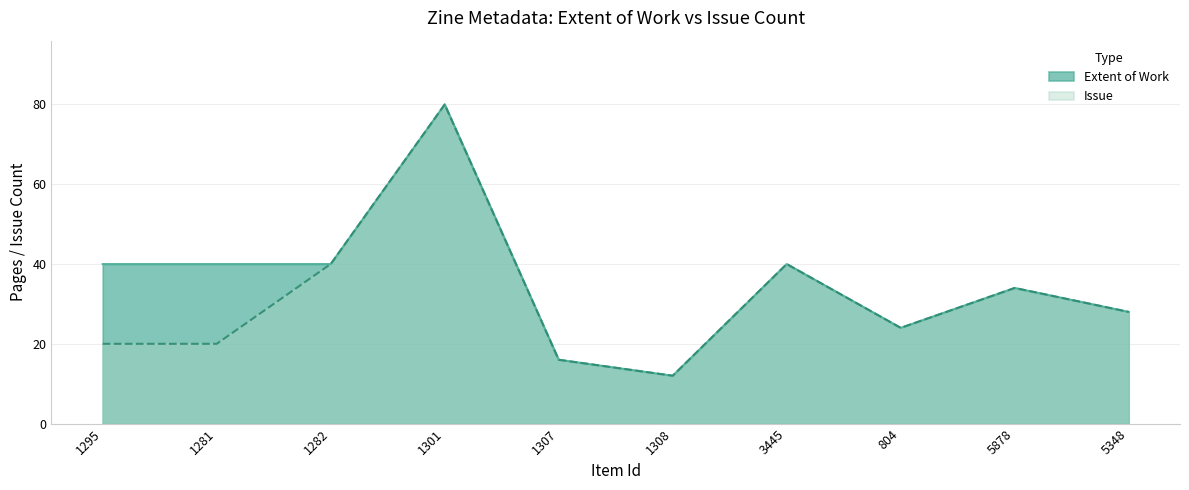

What is the value of the Issue point at the 5th from the left?

16